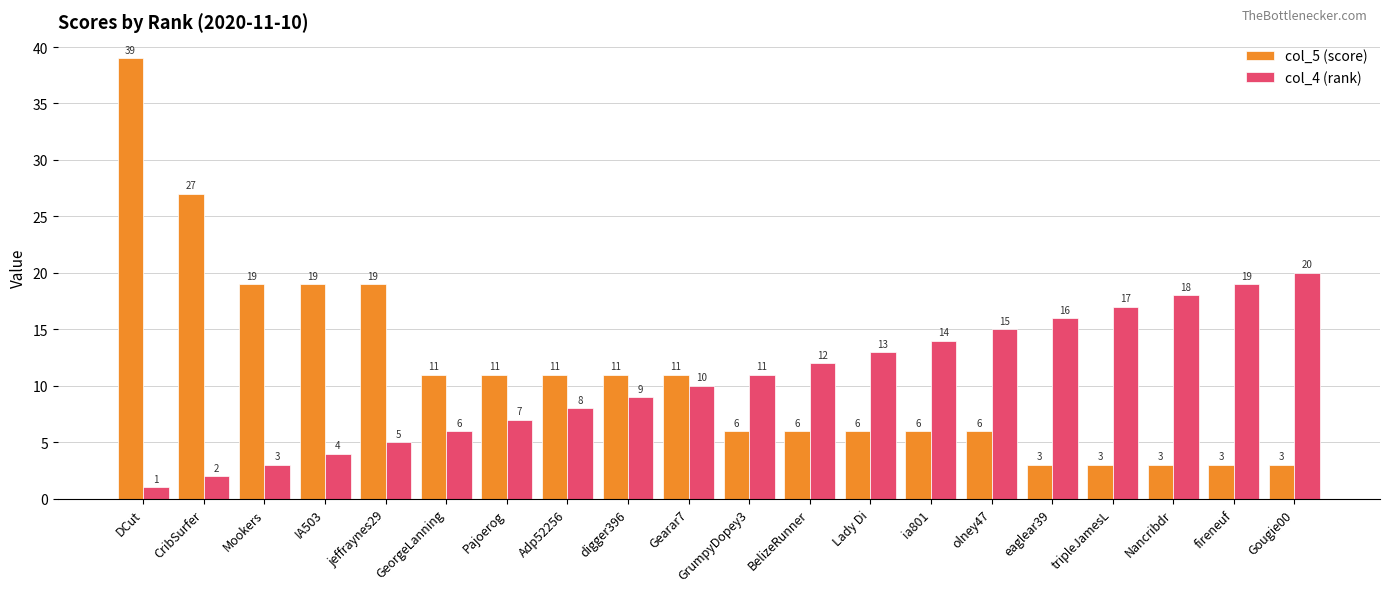

Rank the series by their average value, from lowest to highest.

col_4 (rank), col_5 (score)